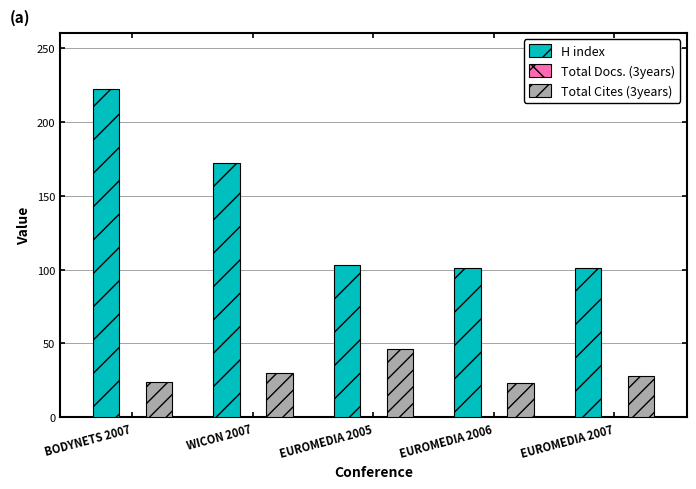

Which series changed the most between BODYNETS 2007 and EUROMEDIA 2005?

H index